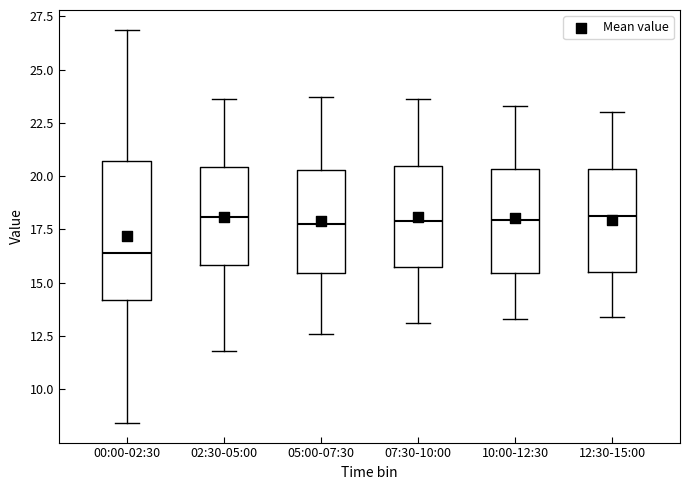

Which box is the tallest, from its lower edge to its upper edge?

00:00-02:30